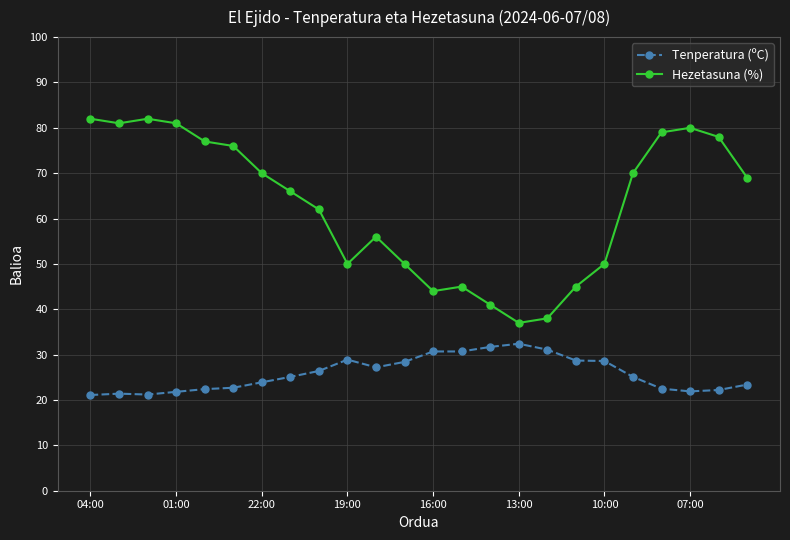

At how many categories does at least one series exceed 24?

24